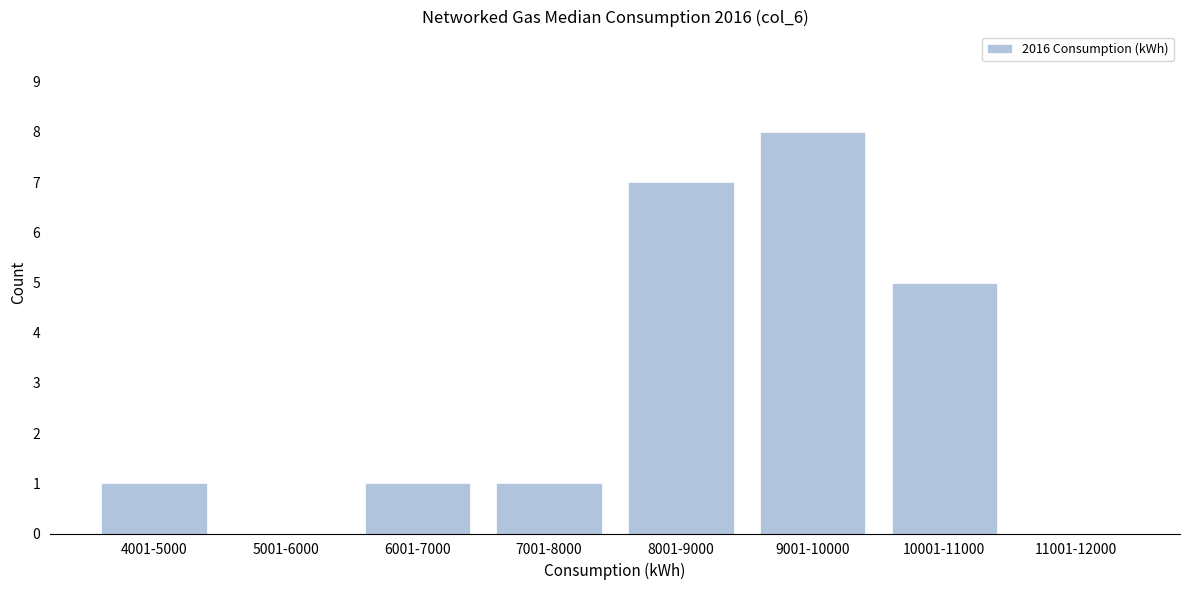

Reading left to right, extract all data points from this chart.

4001-5000=1	5001-6000=0	6001-7000=1	7001-8000=1	8001-9000=7	9001-10000=8	10001-11000=5	11001-12000=0